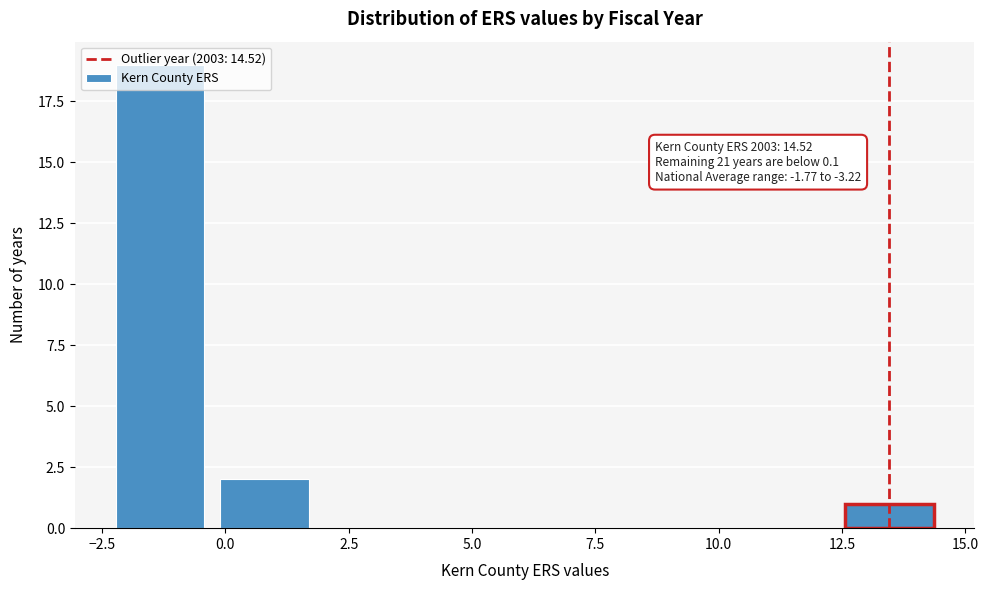

Over which range of the x-axis is the bar tallest?

-2.5 to -0.5